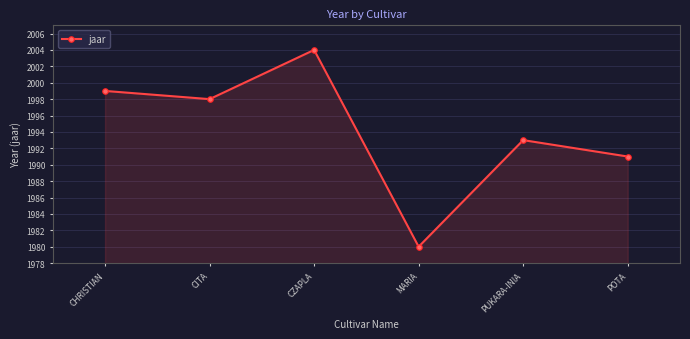

What is the label of the 3rd point from the left?

CZAPLA